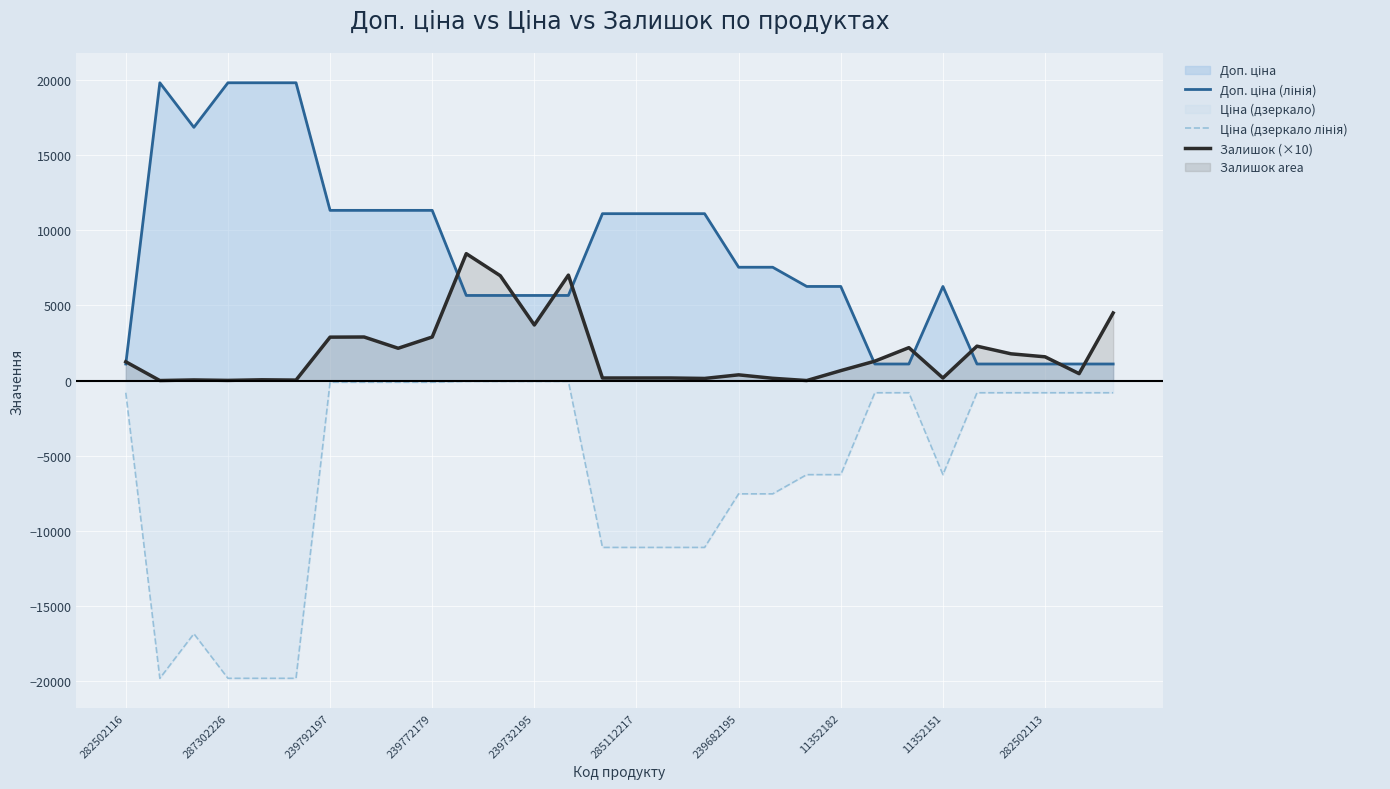

What is the total value across all series at 239732195?

9310.3